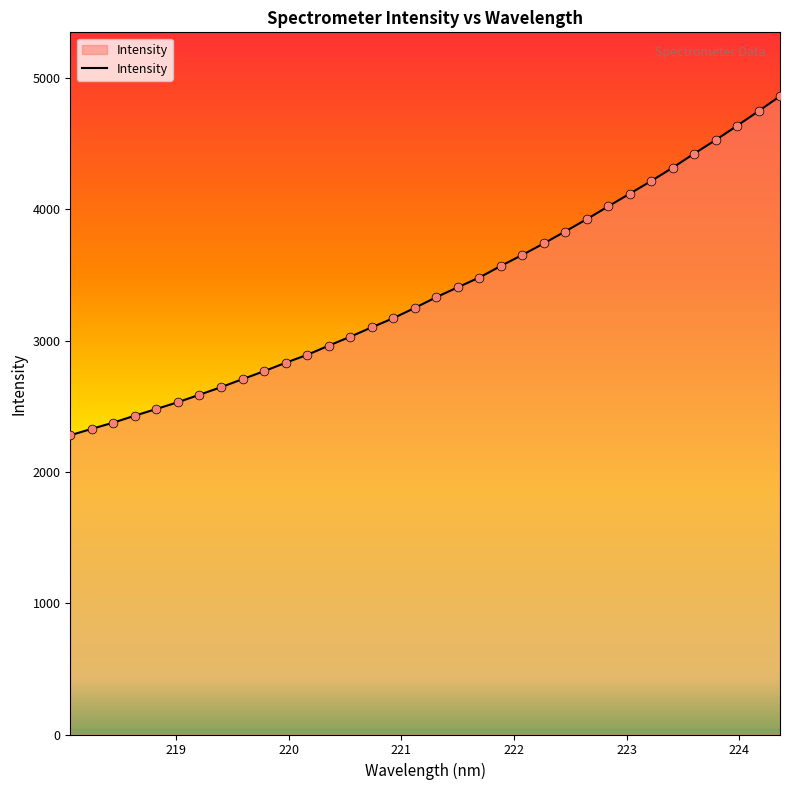

What is the minimum value shown in the chart?

2279.4